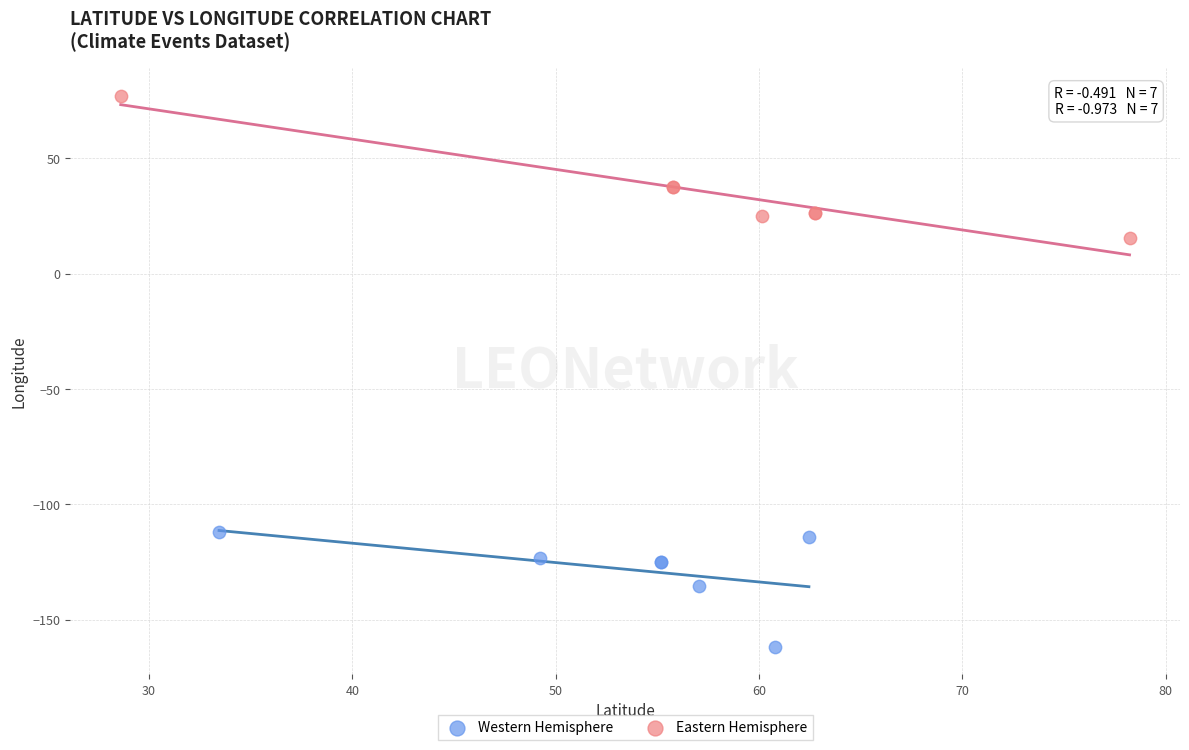

Which series reaches the maximum Y coordinate?

Eastern Hemisphere